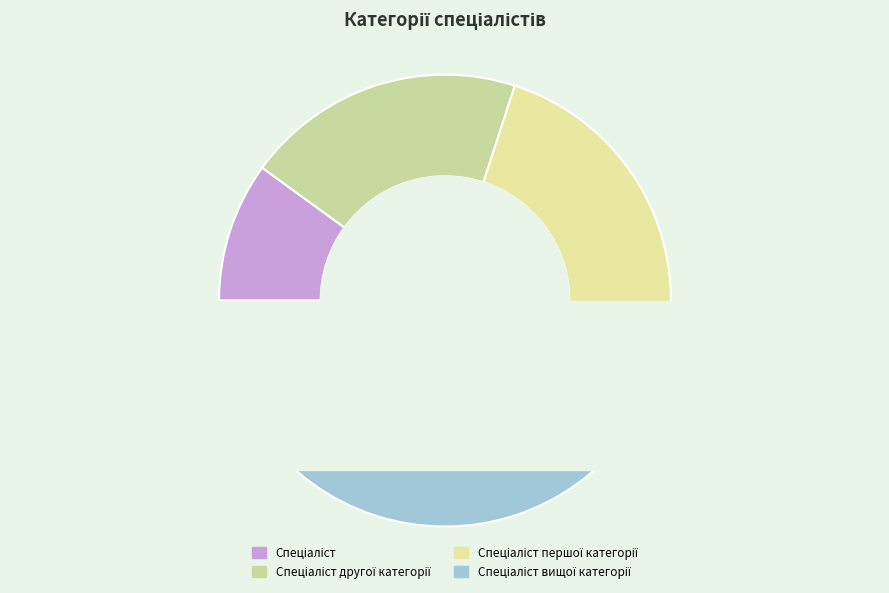

To the nearest percent, what is the average slice percentage?

25%